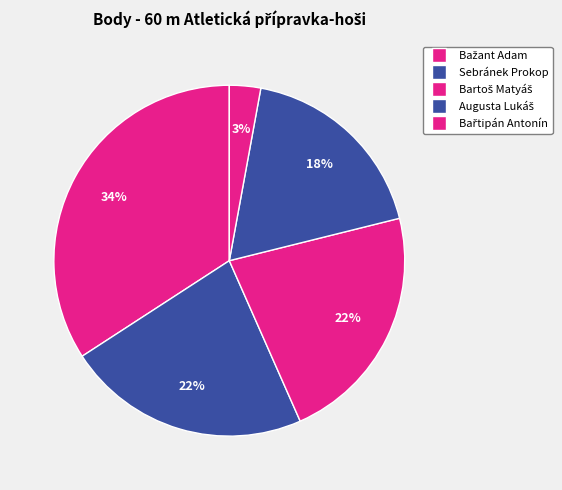

To the nearest percent, what is the difference between the largest and smallest slice percentages?

31%